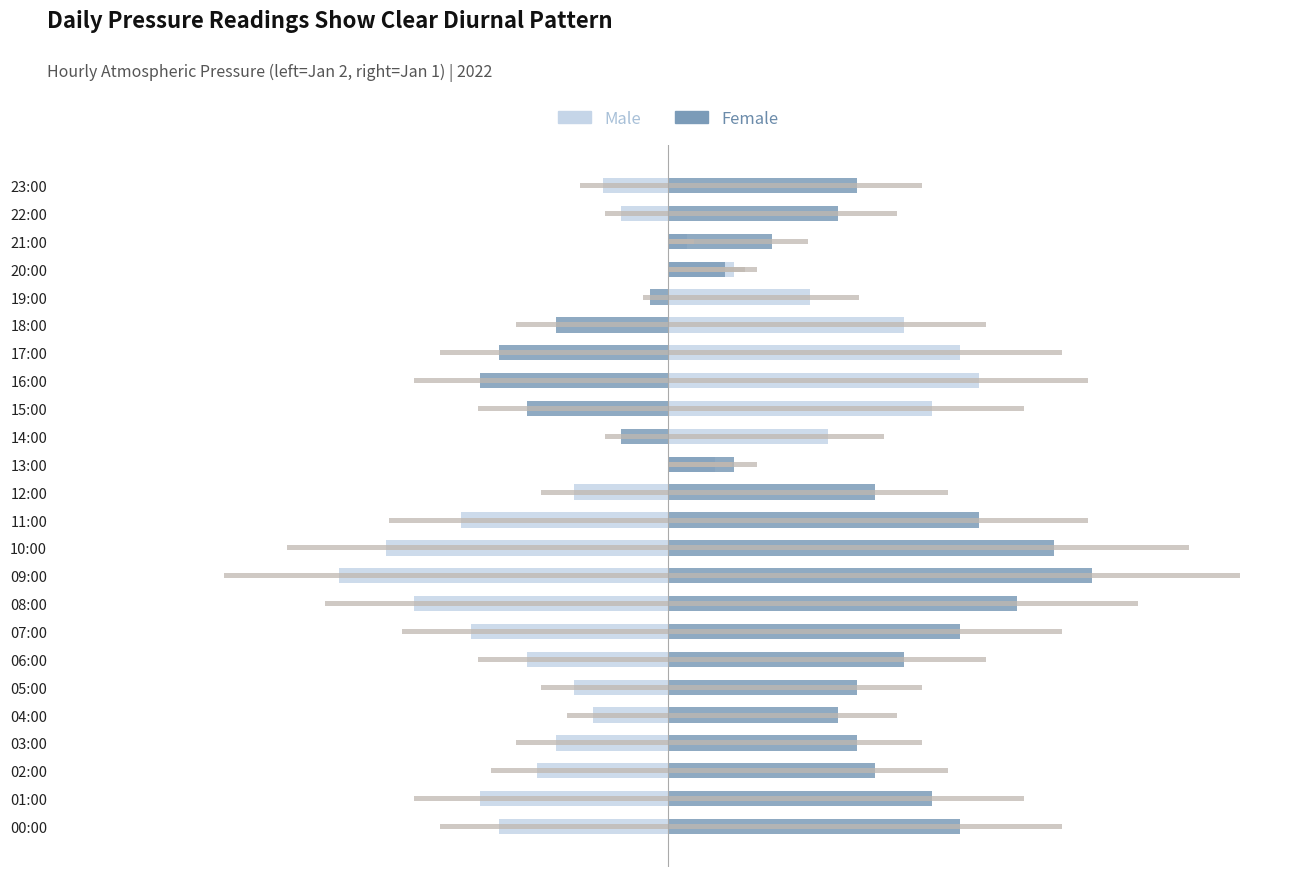

How many values in Female are below zero?

6